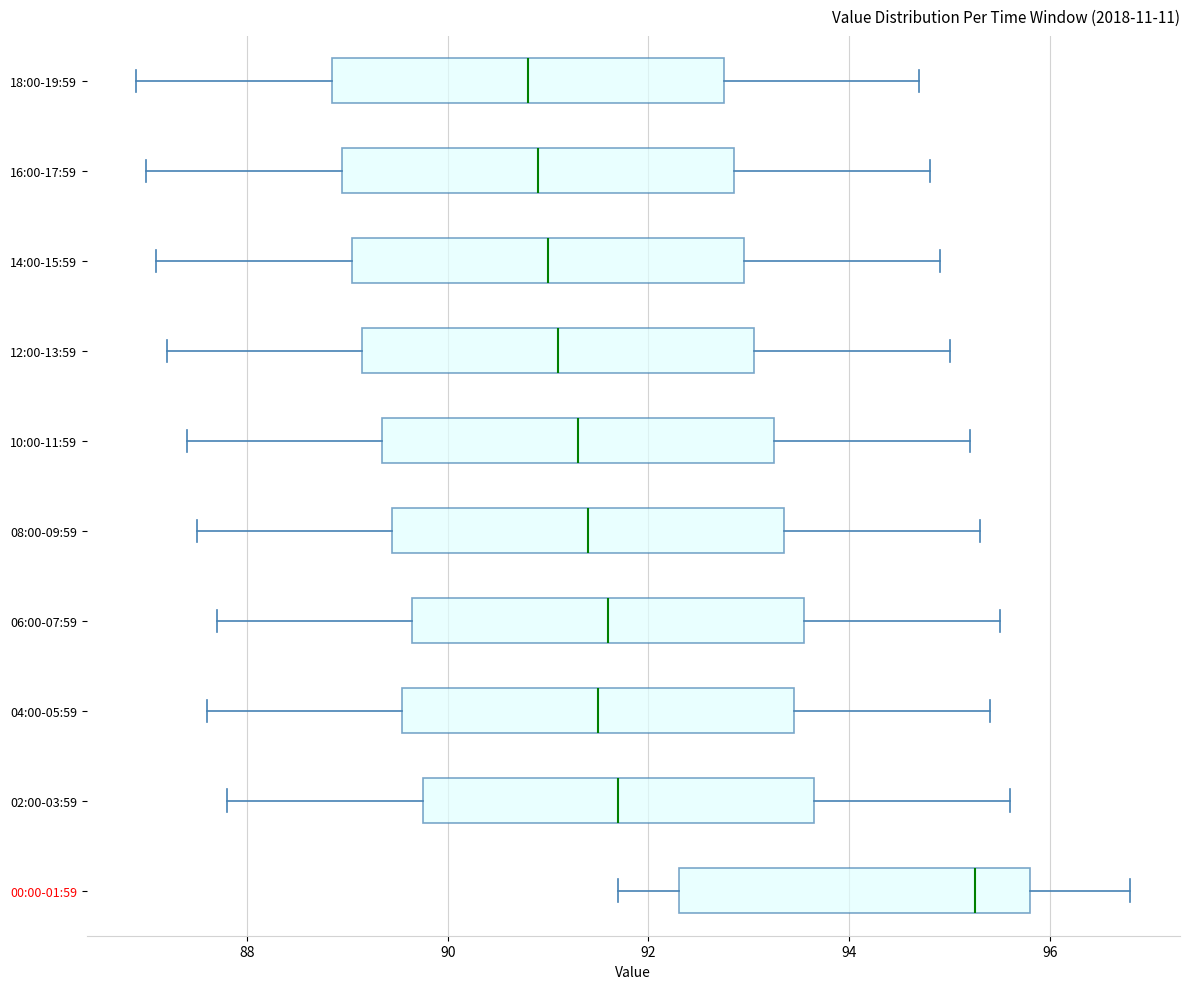

Where is the right edge of the box for 06:00-07:59 on the x-axis? The values are not printed on the chart, so give them approximately, as read against the axis.

93.6